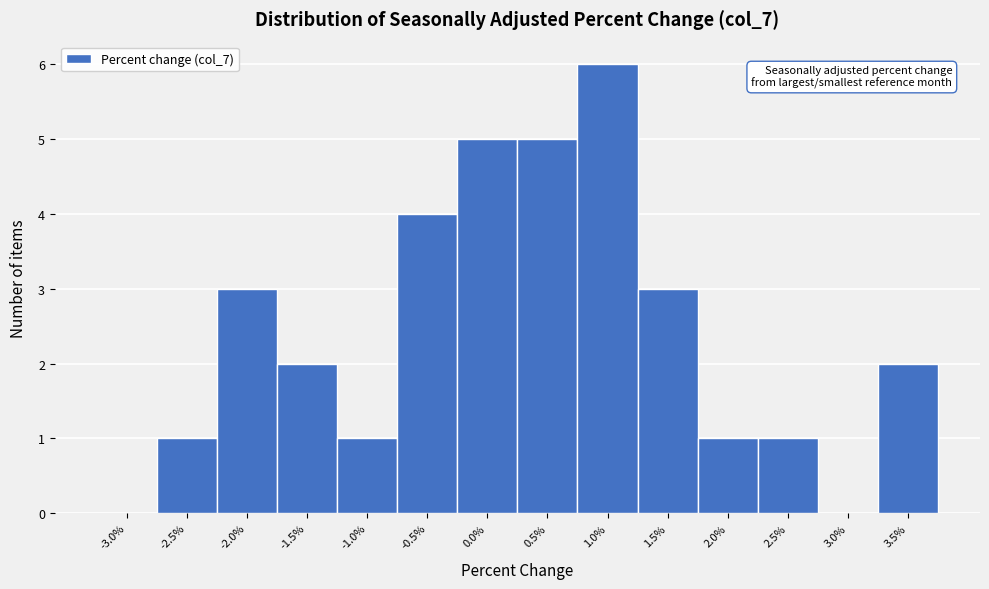

Reading left to right, extract all data points from this chart.

-3.0%=0	-2.5%=1	-2.0%=3	-1.5%=2	-1.0%=1	-0.5%=4	0.0%=5	0.5%=5	1.0%=6	1.5%=3	2.0%=1	2.5%=1	3.0%=0	3.5%=2